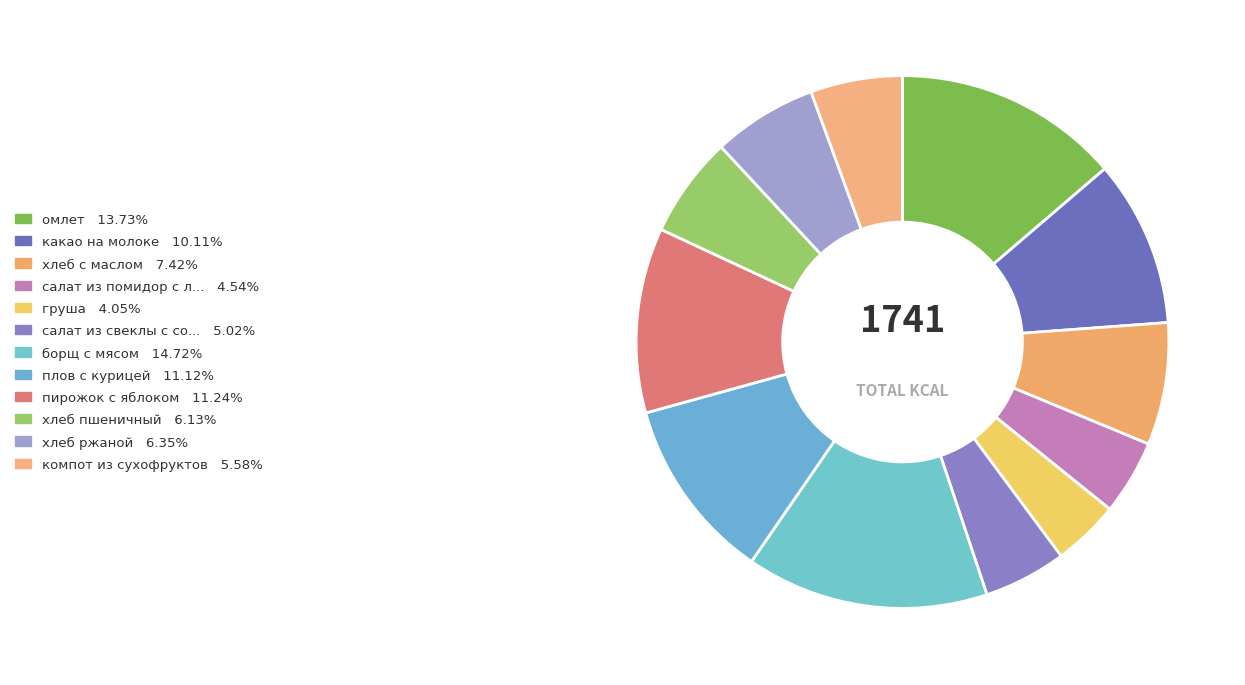

What is the smallest slice in the pie chart?

груша